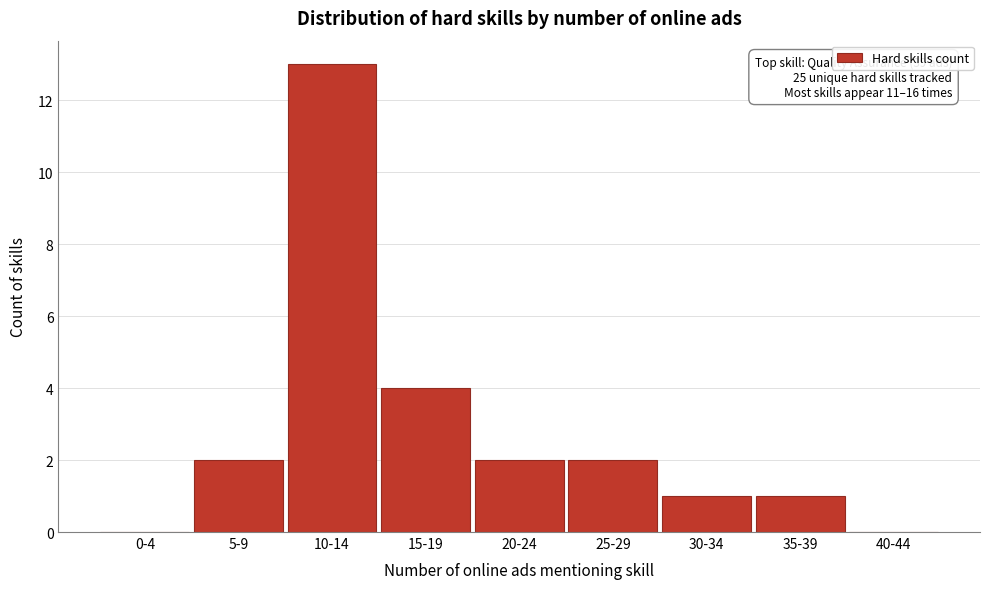

Reading left to right, list all the values displayed in this chart.

0-4=0	5-9=2	10-14=13	15-19=4	20-24=2	25-29=2	30-34=1	35-39=1	40-44=0